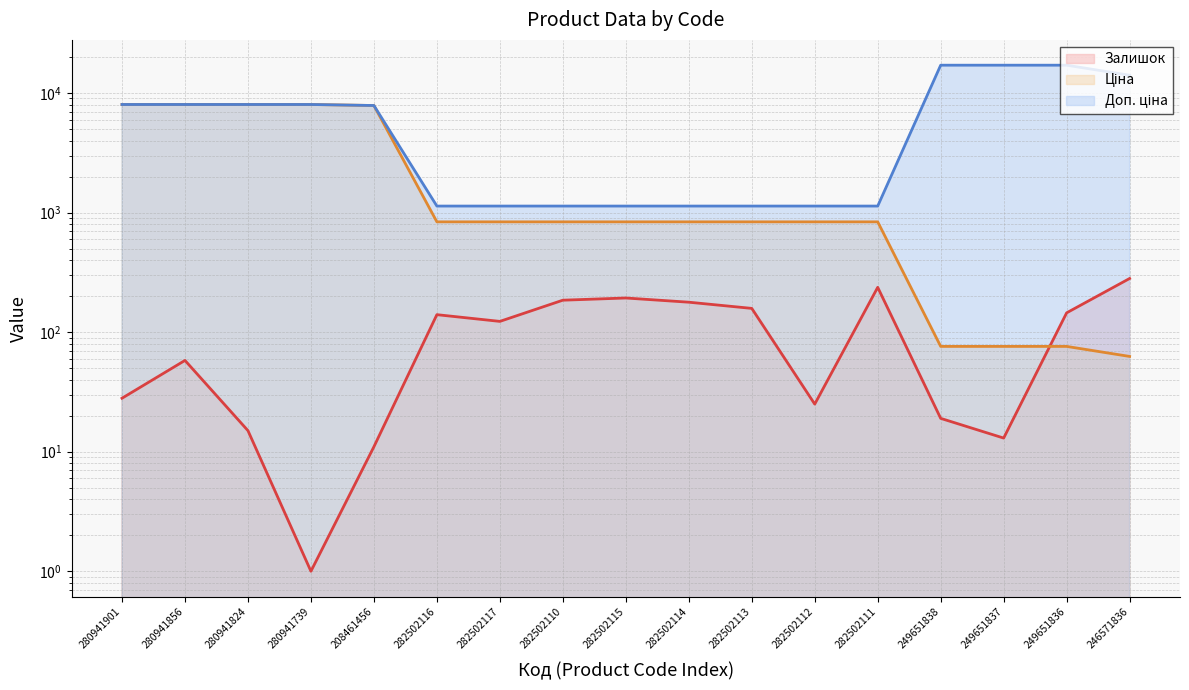

Count the number of categories in the chart.

17